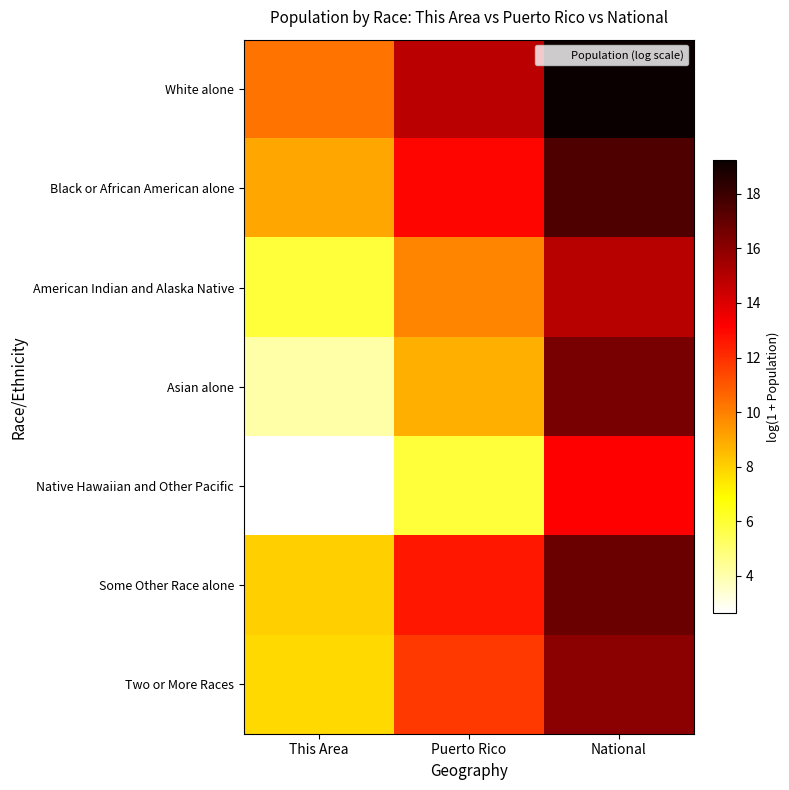

How many data points does each series have?

3